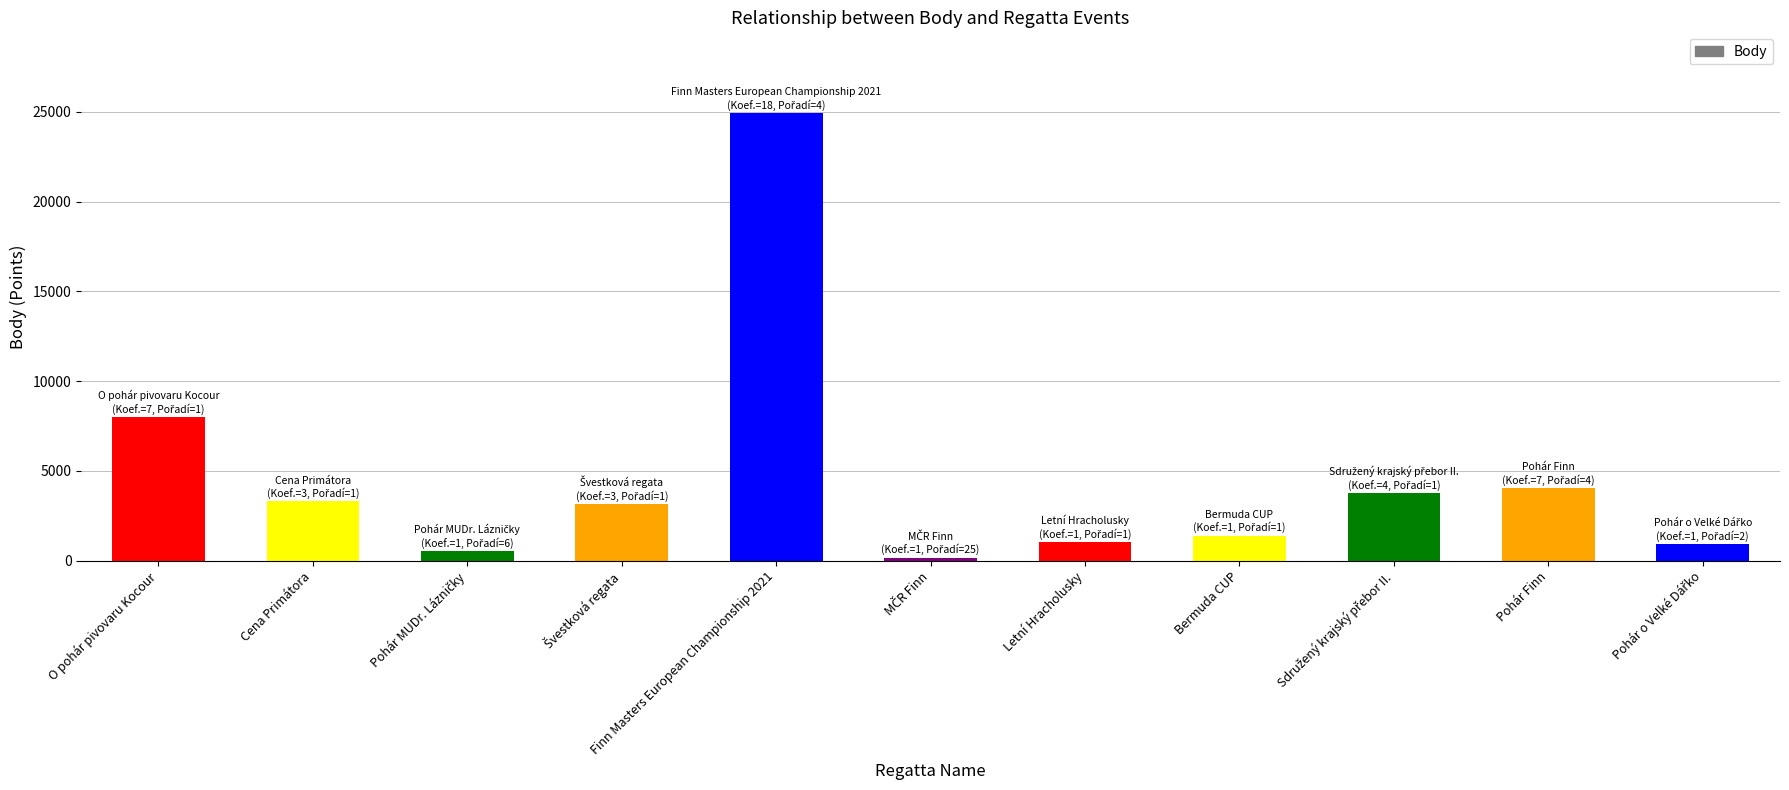

What is the maximum value shown in the chart?

24938